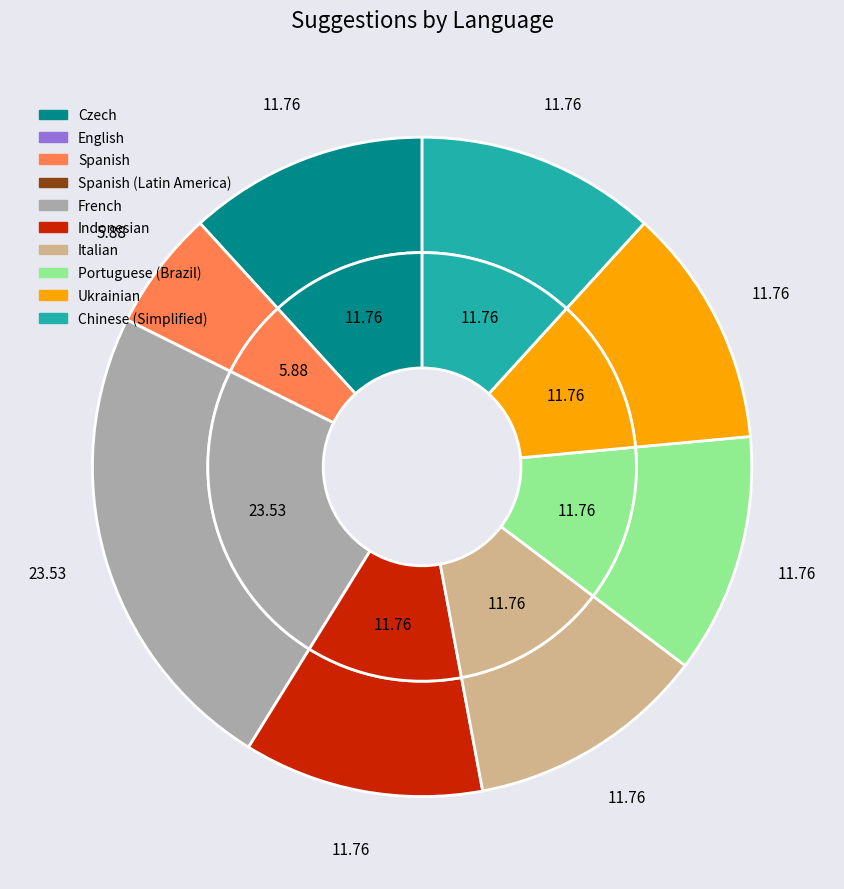

Which category has the smallest portion of the pie?

English